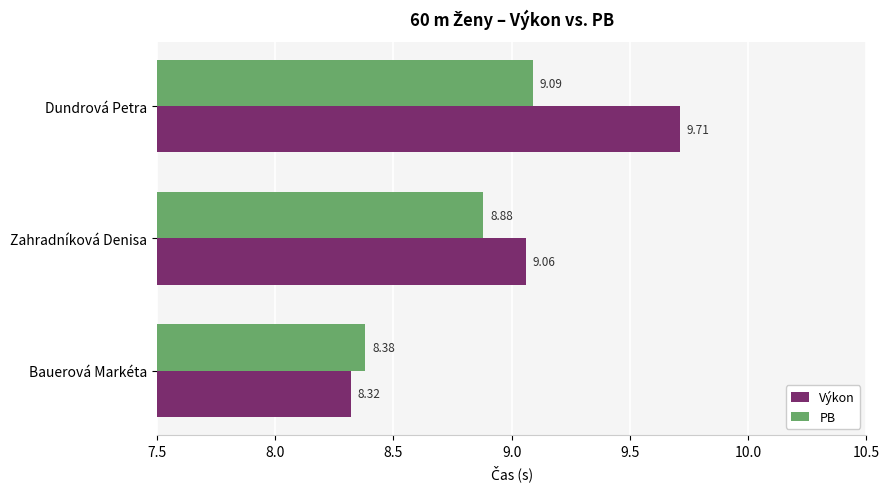

Which category has the highest value in the PB series?

Dundrová Petra